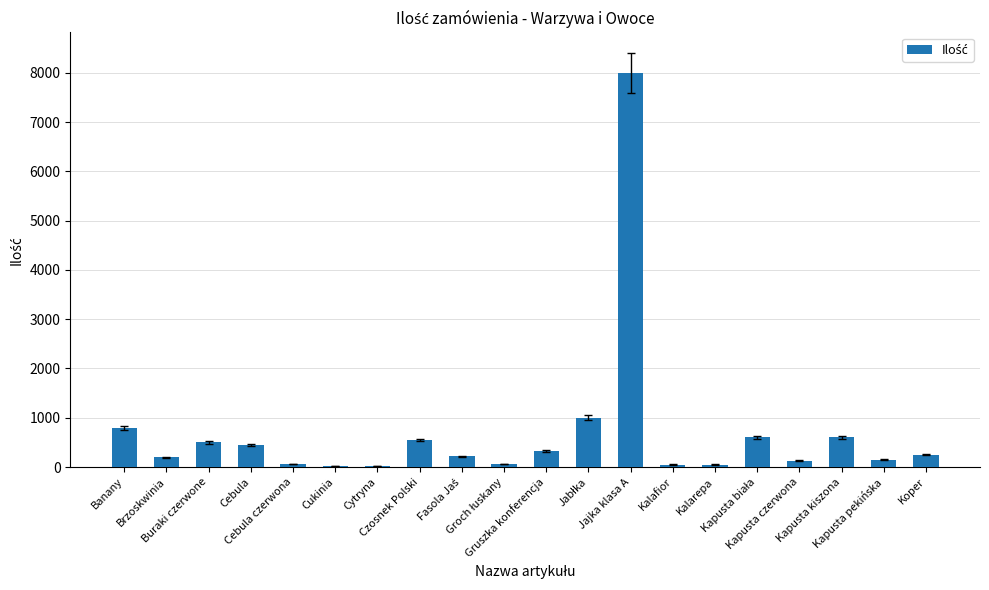

What is the sum of all values?

14050